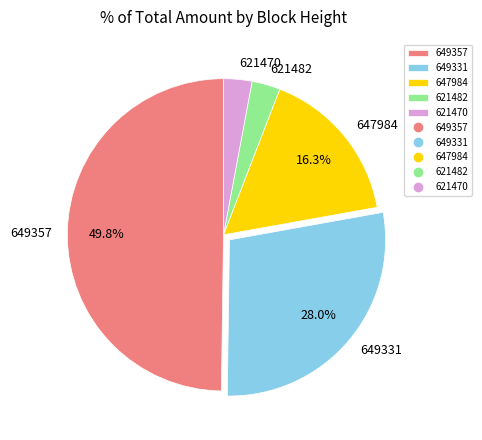

Does 649331 account for over 50% of the chart?

No